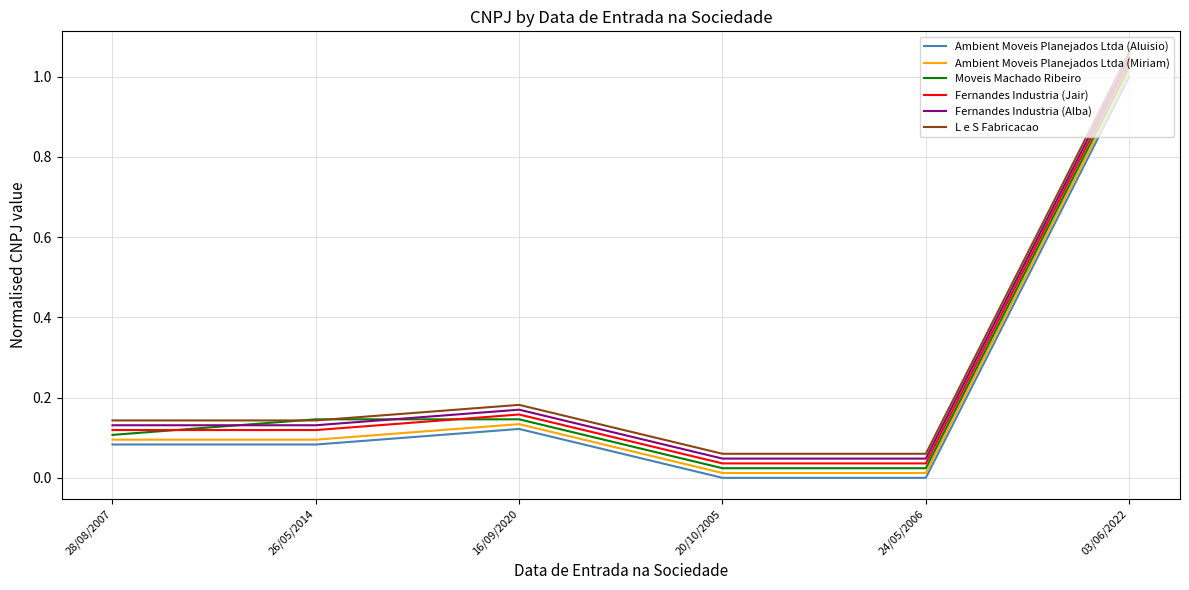

True or false: Moveis Machado Ribeiro and Ambient Moveis Planejados Ltda (Aluisio) cross at least once.

False